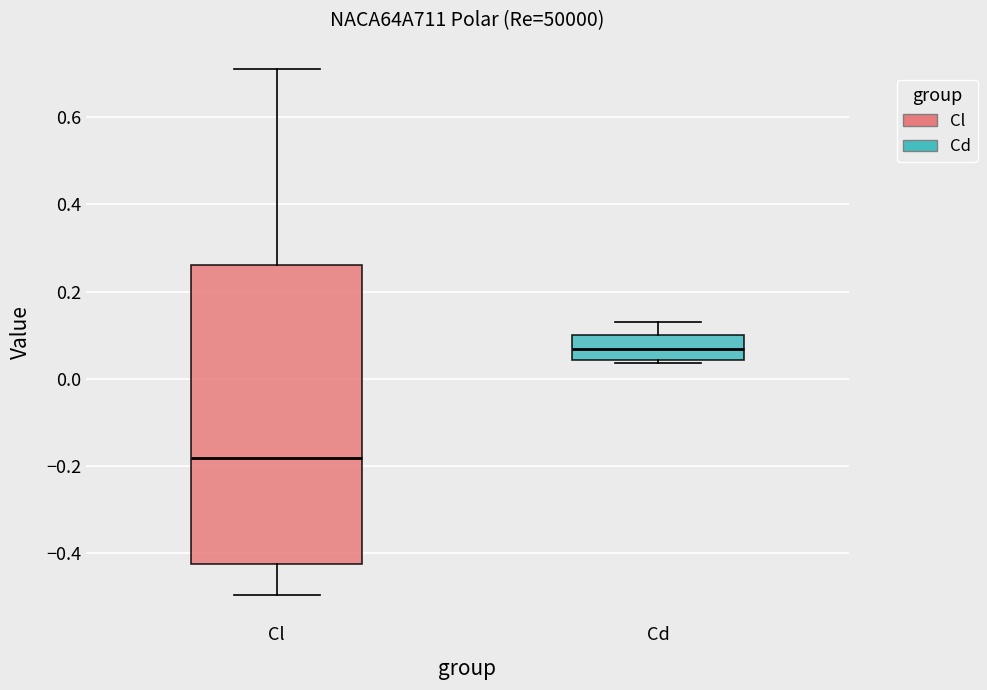

Which box has the lowest median line?

Cl